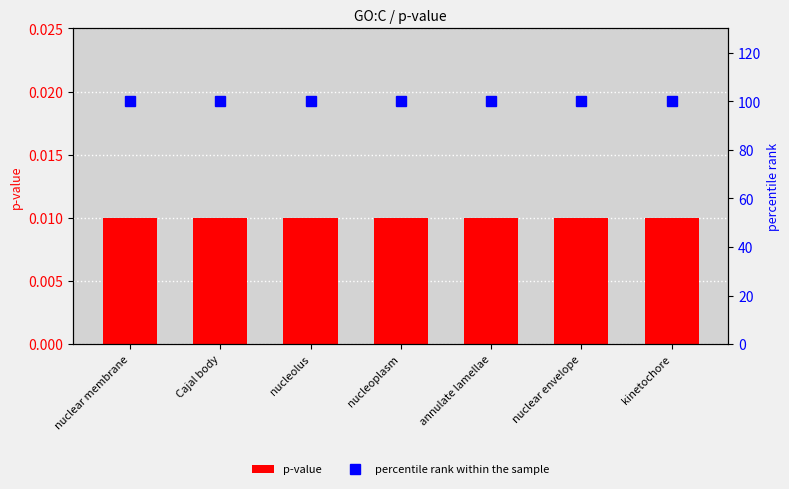

Which series has the largest total across all categories?

percentile rank within the sample